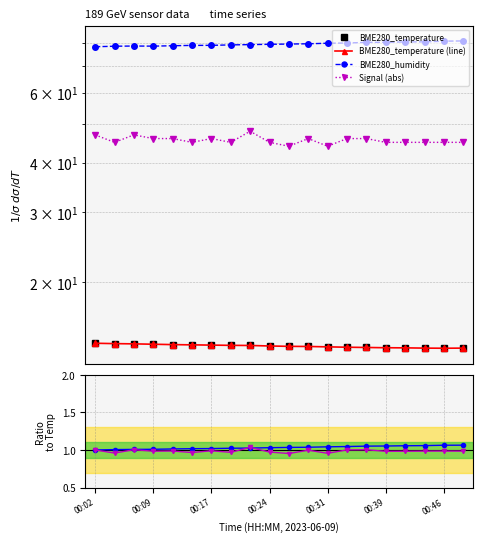

True or false: hum/temp has a value of 0.4 at 14.

False